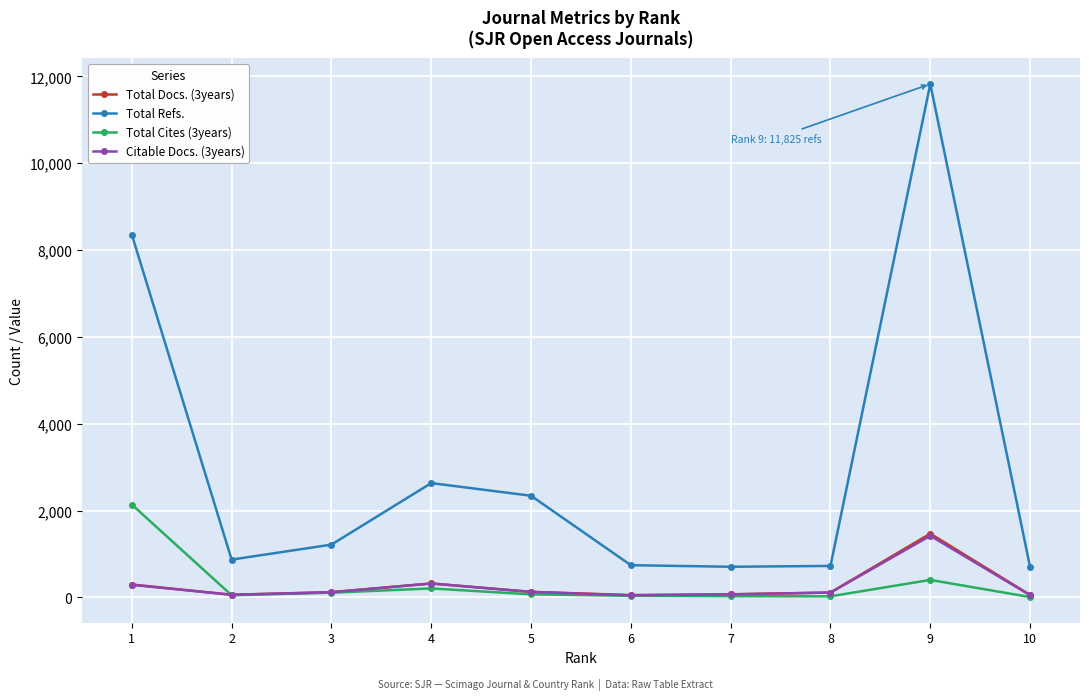

True or false: Total Cites (3years) and Total Refs. intersect in this chart.

False